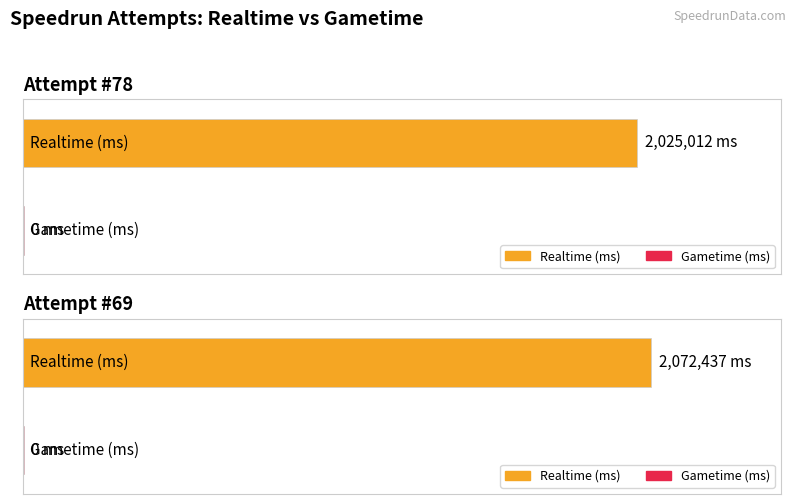

Rank the categories by Gametime (ms) value from lowest to highest.

Attempt #78, Attempt #69